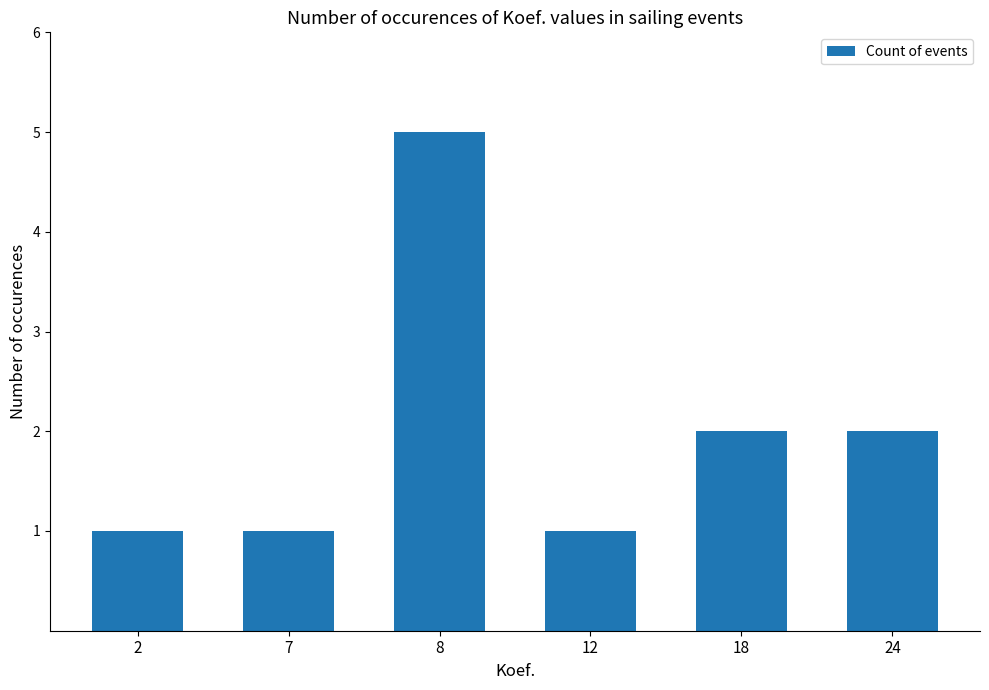

What is the value of the 4th bar from the left?

1